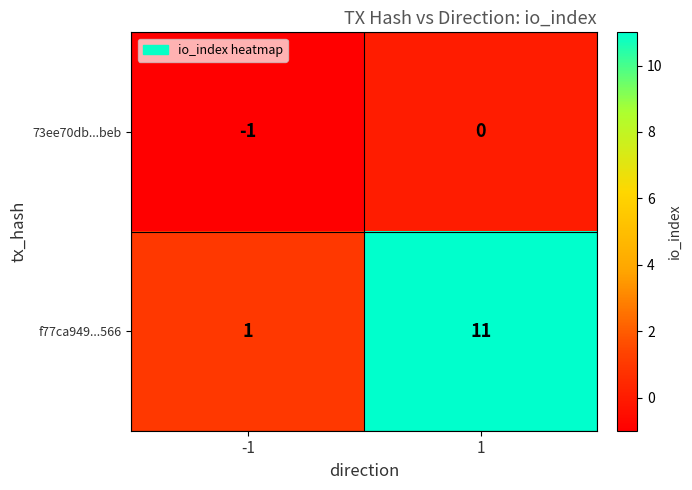

Rank the series by their average value, from highest to lowest.

f77ca949...566, 73ee70db...beb